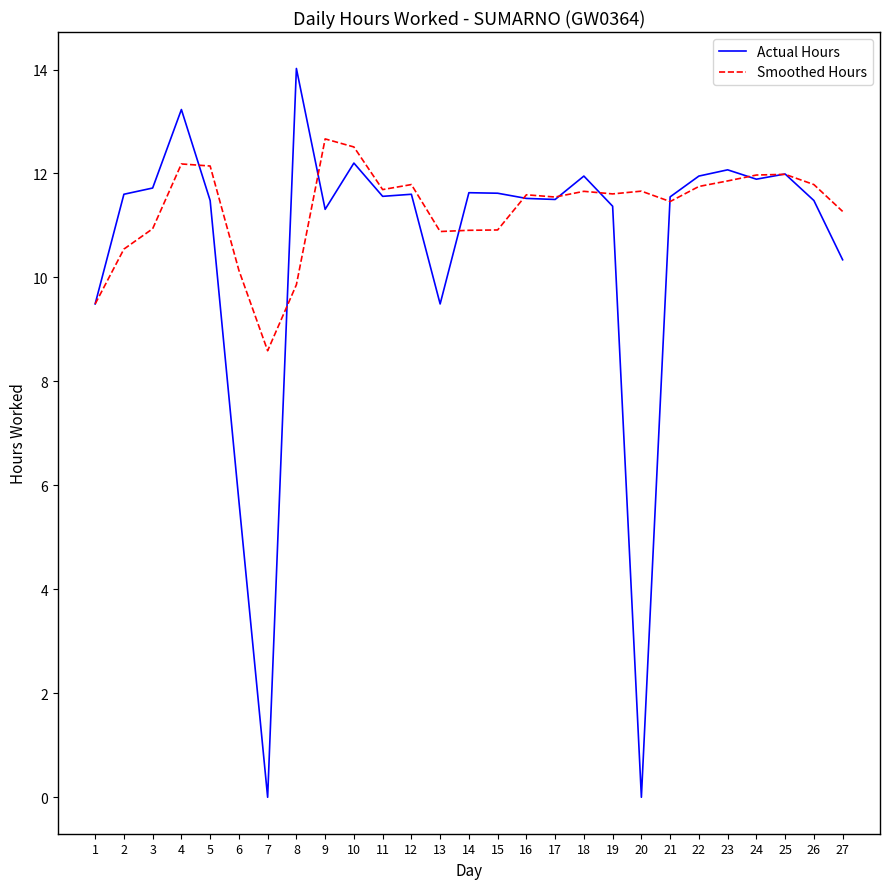

List the series in order of their overall mean, lowest first.

Actual Hours, Smoothed Hours